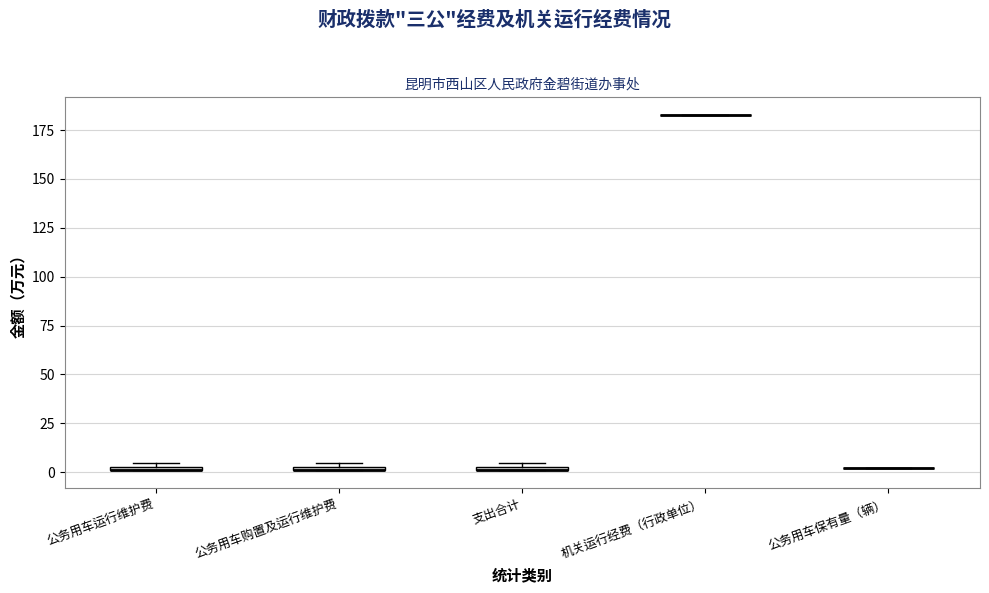

Where is the upper edge of the box for 支出合计 on the y-axis? The values are not printed on the chart, so give them approximately, as read against the axis.

5